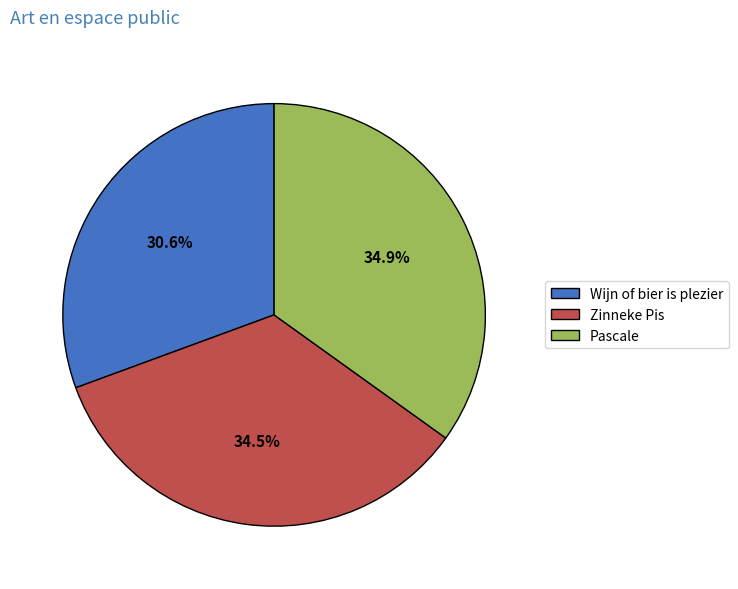

Which slice is the smallest?

Wijn of bier is plezier